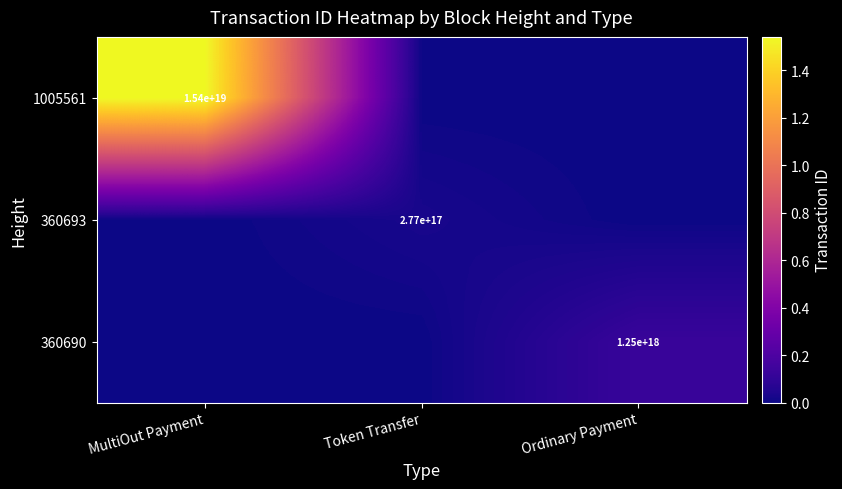

True or false: 360690 has a value of 1784317151840454400 at Ordinary Payment.

False